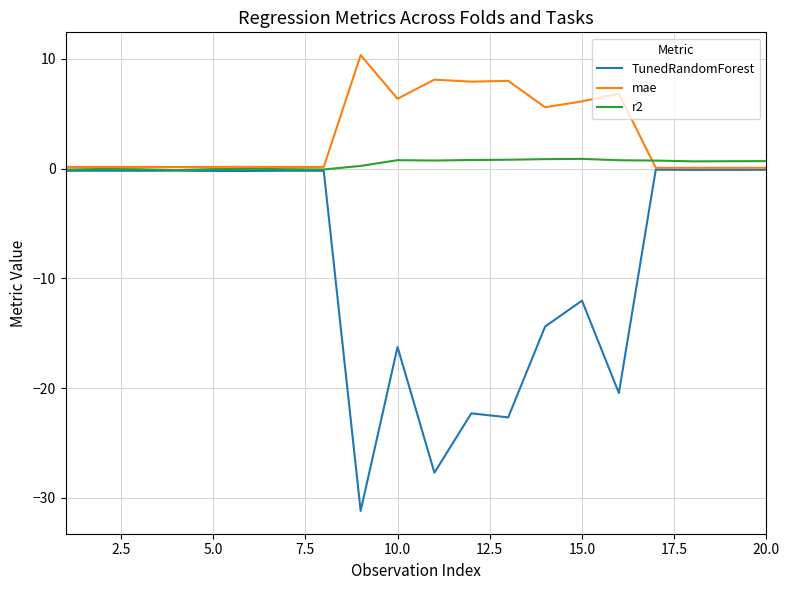

Rank the series by their maximum value, from highest to lowest.

mae, r2, TunedRandomForest